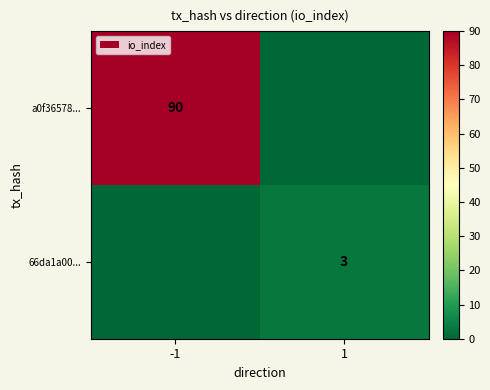

True or false: 66da1a00... has a value of 3 at 1.

True